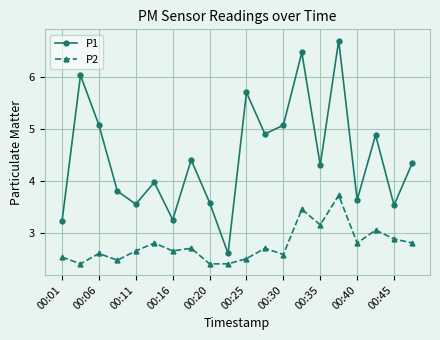

What is the lowest value of the P2 series?

2.4